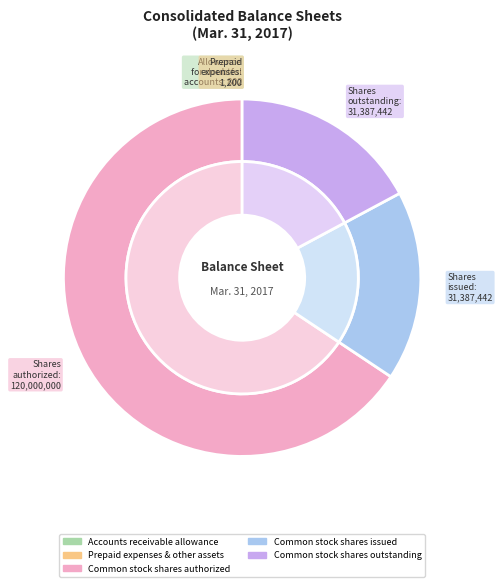

Does Common stock shares issued account for over 50% of the chart?

No